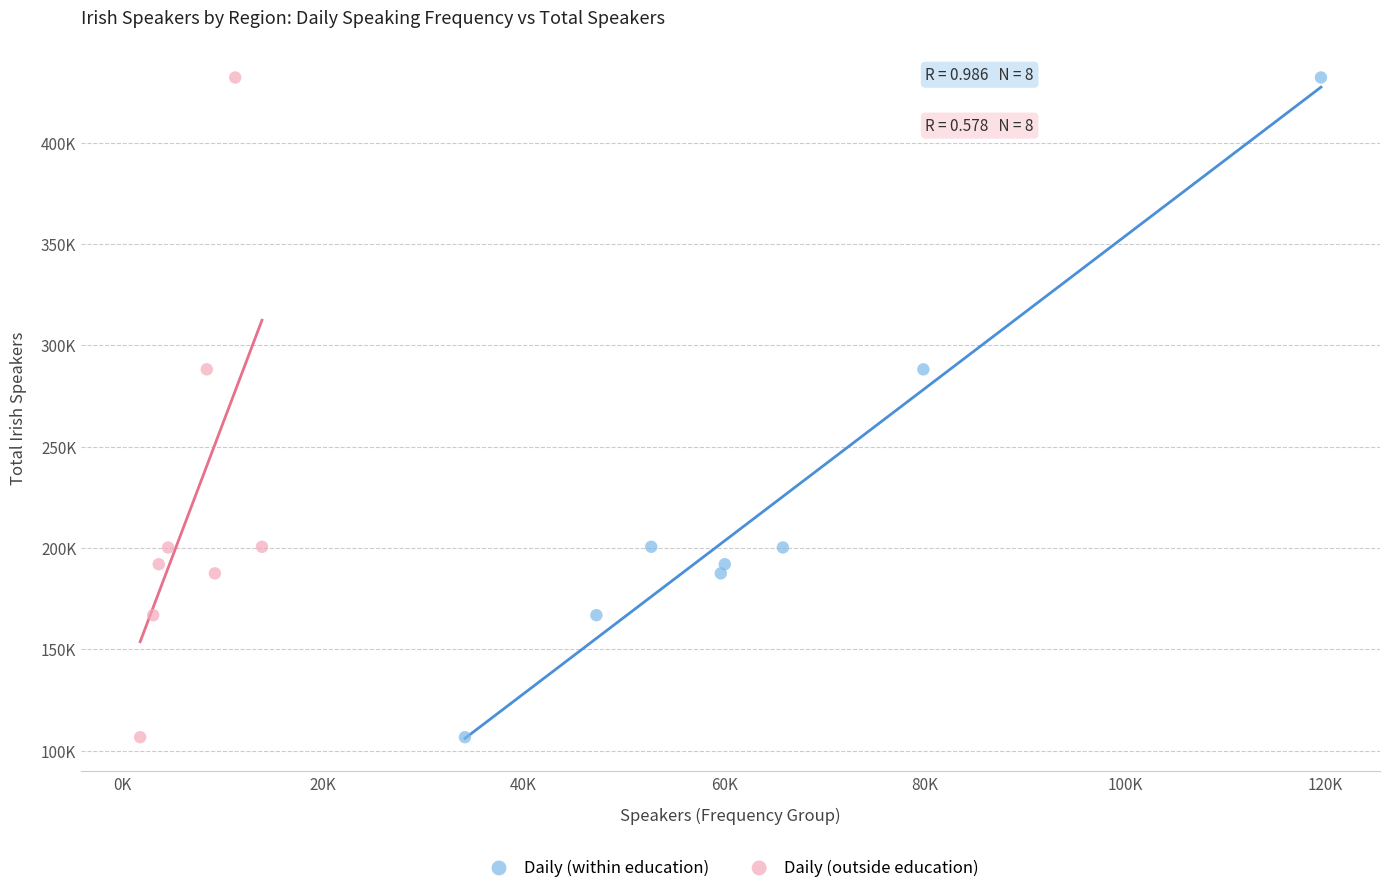

What are all the series names shown in the legend?

Daily (within education), Daily (outside education)